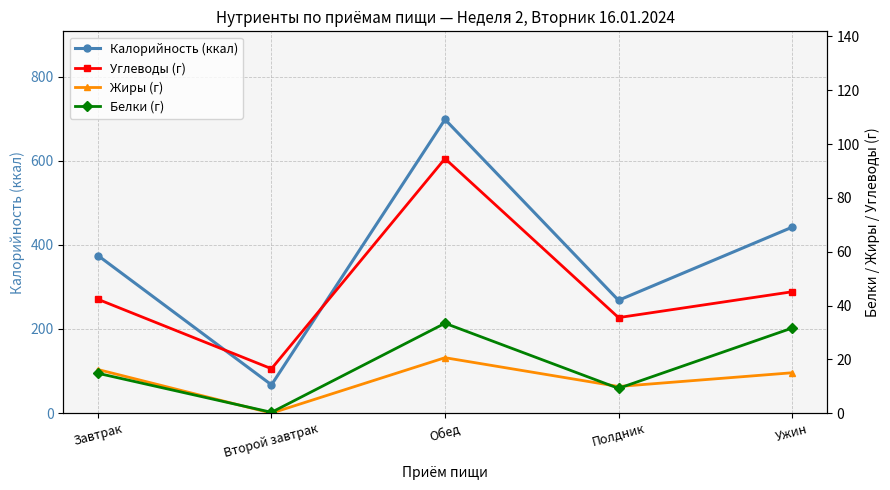

At which category does Белки (г) reach its first local valley?

Второй завтрак